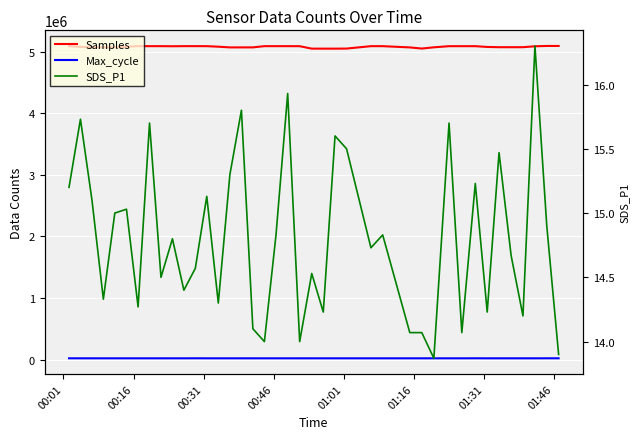

What is the sum of all Samples values?

203216983.0